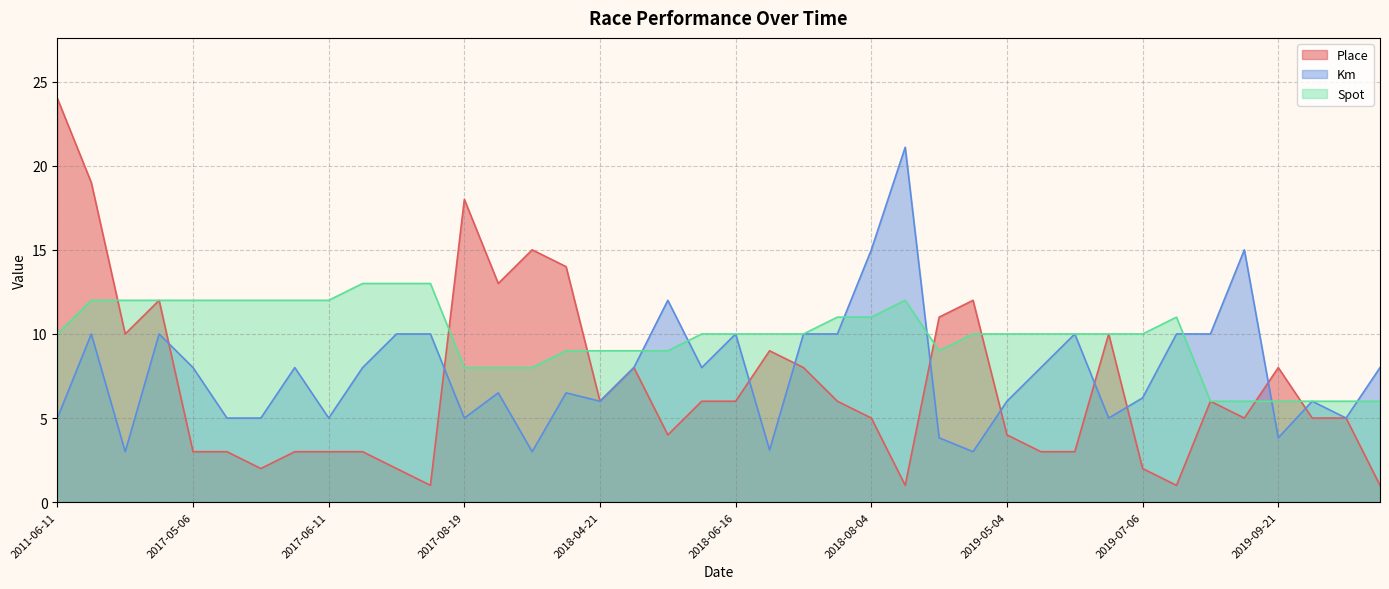

Where is the first local minimum for Place?

2016-05-15